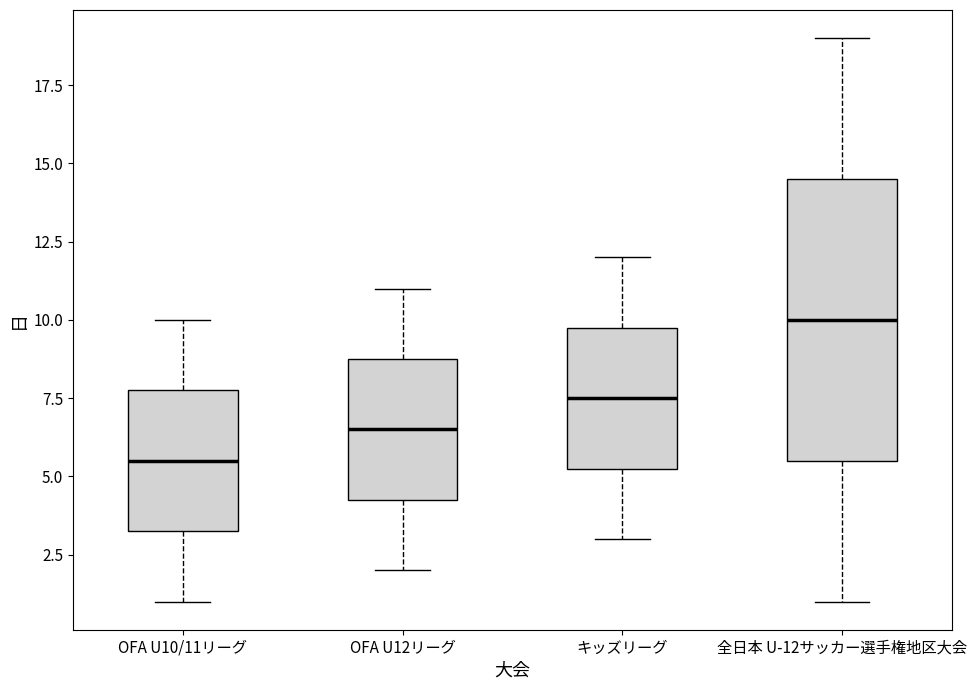

Reading left to right, transcribe this box plot: for each box, give where its median line is, the range the box spans, and where its two whiskers end, as read against the y-axis. The values are not printed on the chart, so give them approximately, as read against the axis.

OFA U10/11リーグ: median 5.5, box 3.5 to 8.0, whiskers 1.0 to 10.0
OFA U12リーグ: median 6.5, box 4.5 to 9.0, whiskers 2.0 to 11.0
キッズリーグ: median 7.5, box 5.5 to 10.0, whiskers 3.0 to 12.0
全日本 U-12サッカー選手権地区大会: median 10.0, box 5.5 to 14.5, whiskers 1.0 to 19.0